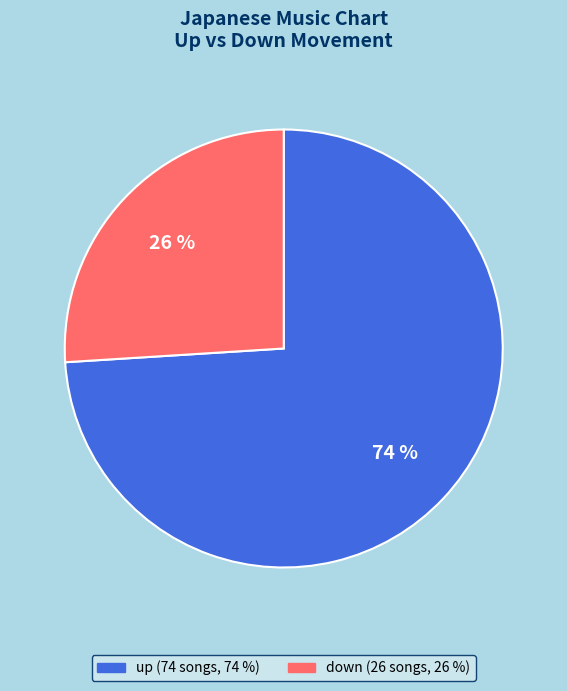

To the nearest percent, what portion does down represent?

26%